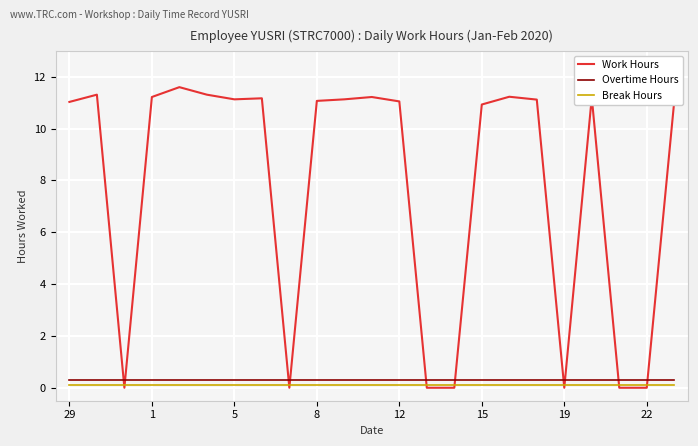

How many categories are shown in the chart?

23